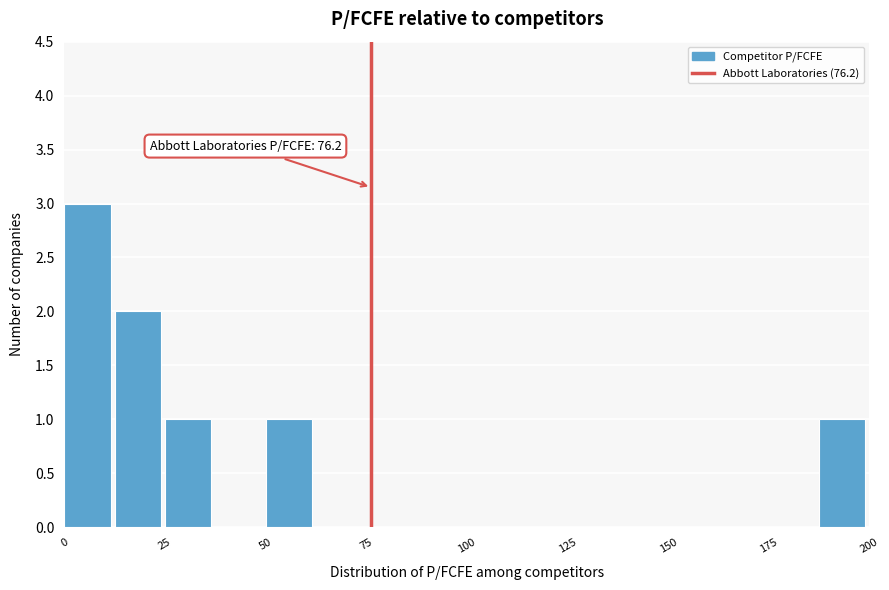

Around what value on the x-axis is the tallest bar? Give the approximate position of its centre, as read against the axis.

5